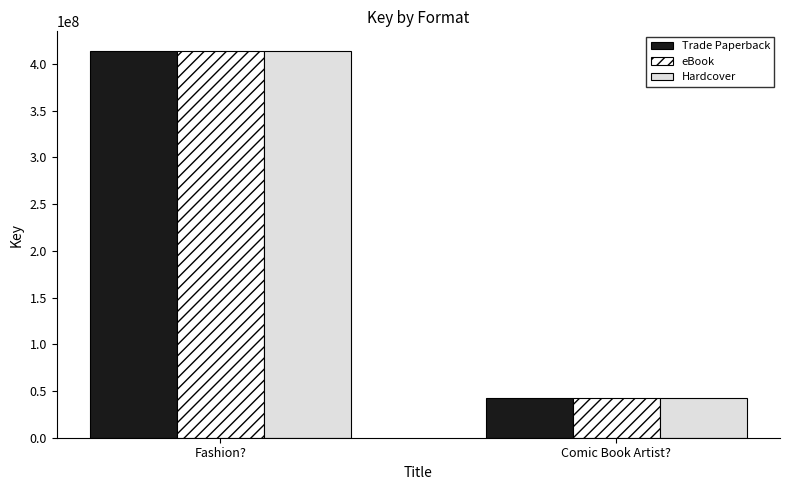

The value of eBook at Comic Book Artist? is 42095499. True or false?

True